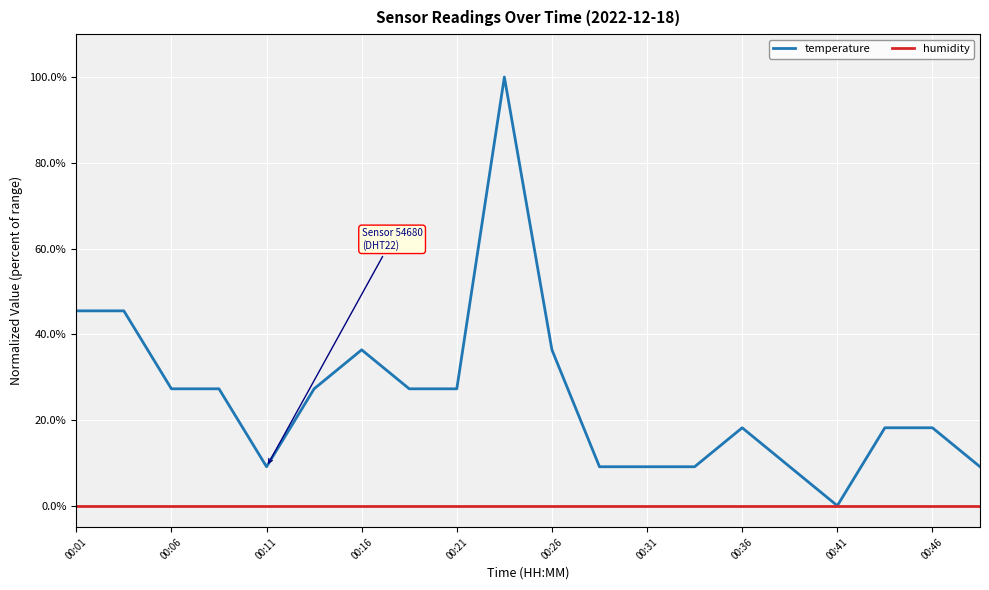

Reading left to right, what are all the values shown in this chart?

temperature: 0.5	0.5	0.3	0.3	0.1	0.3	0.4	0.3	0.3	1.0	0.4	0.1	0.1	0.1	0.2	0.1	0.0	0.2	0.2	0.1
humidity: 0.0	0.0	0.0	0.0	0.0	0.0	0.0	0.0	0.0	0.0	0.0	0.0	0.0	0.0	0.0	0.0	0.0	0.0	0.0	0.0